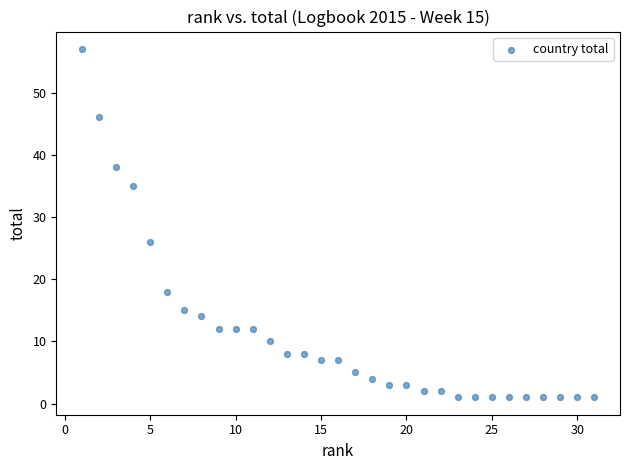

What Y value in the scatter plot is closest to 29?

26